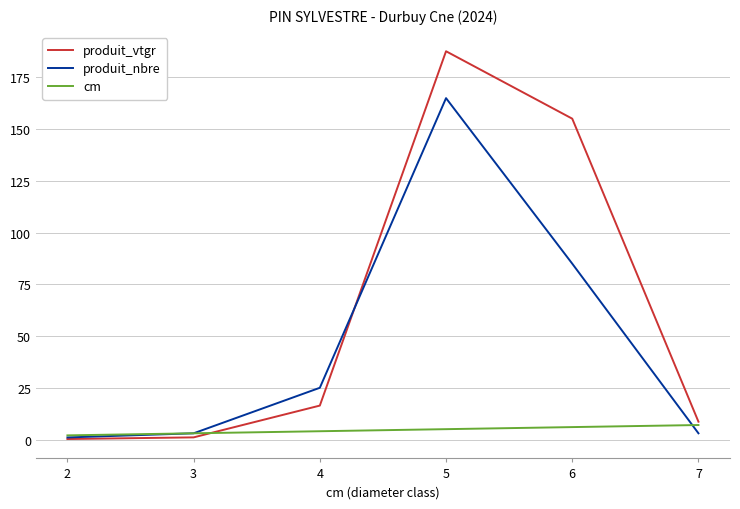

The value of produit_vtgr at 6 is 155.1. True or false?

True